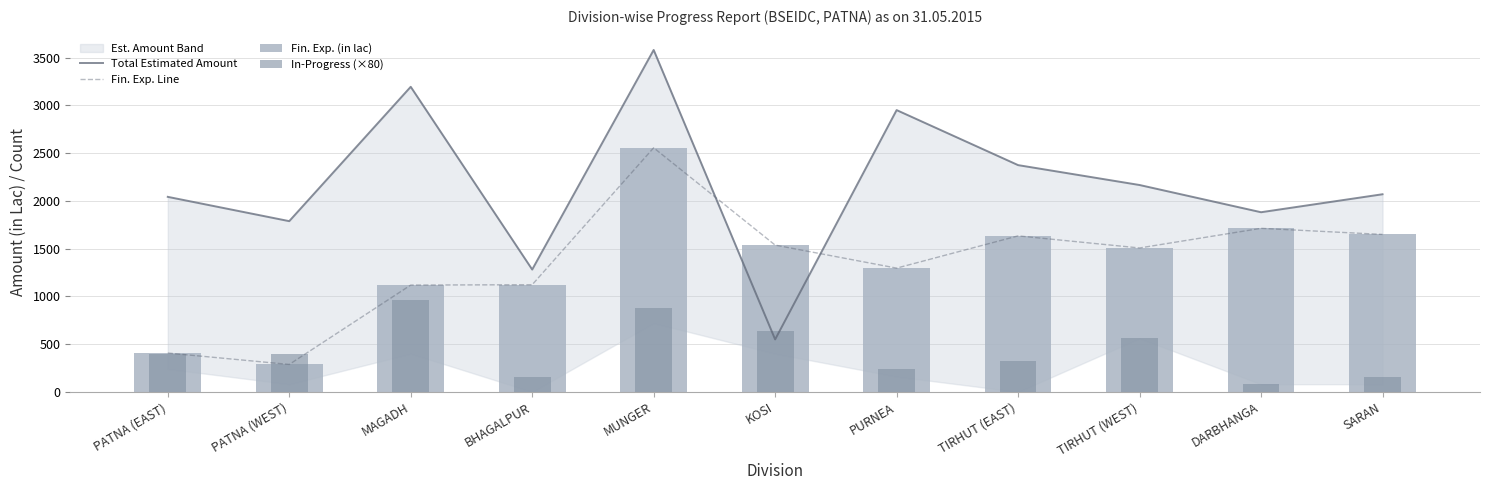

What value does the Fin. Exp. (in lac) series have at MUNGER?

2556.2